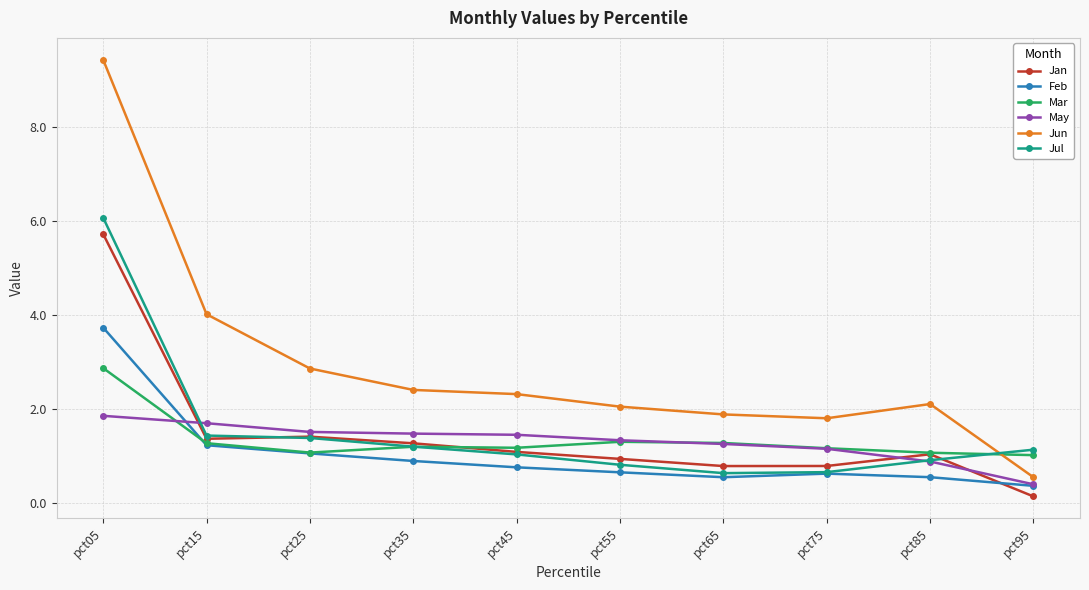

True or false: May has a value of 1.4 at pct45.

True